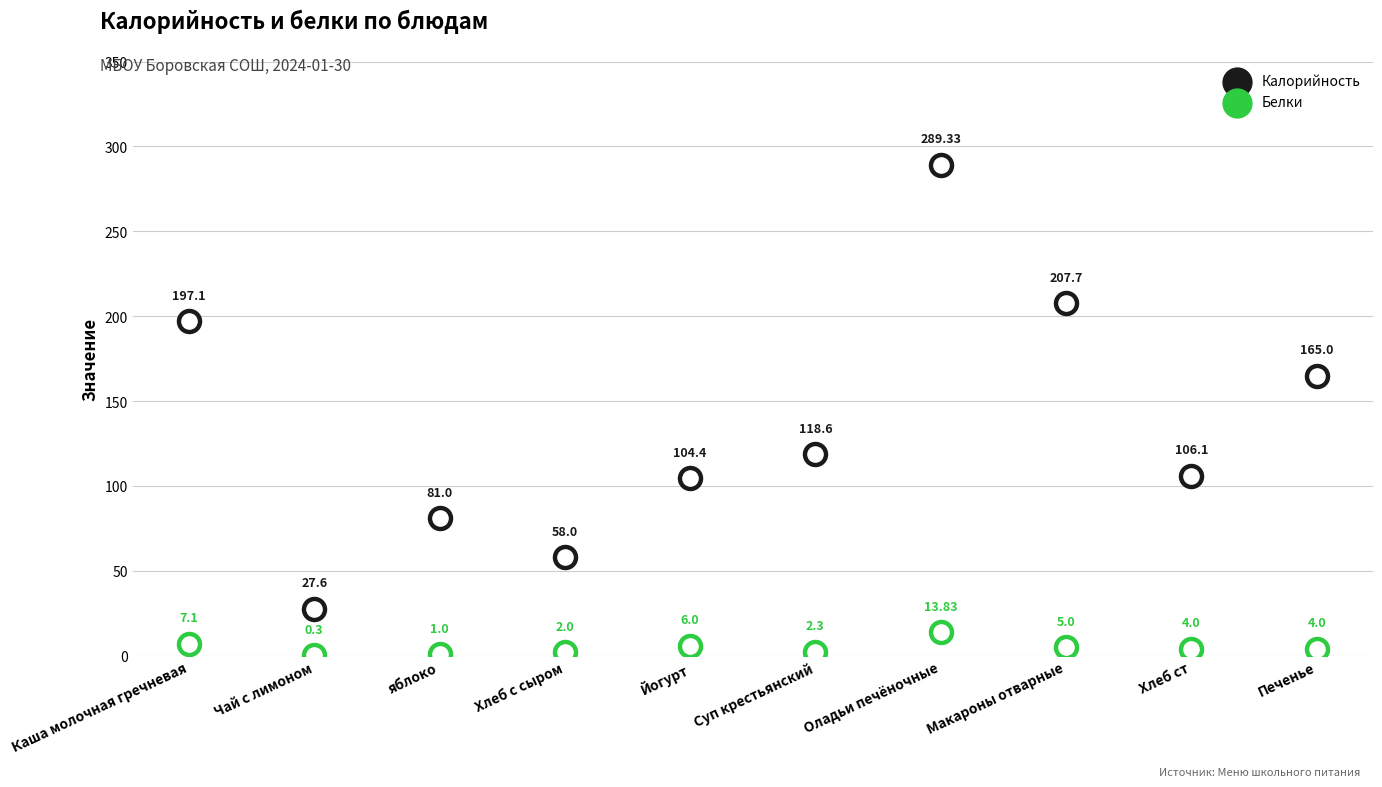

Which series contains the highest Y value?

Калорийность